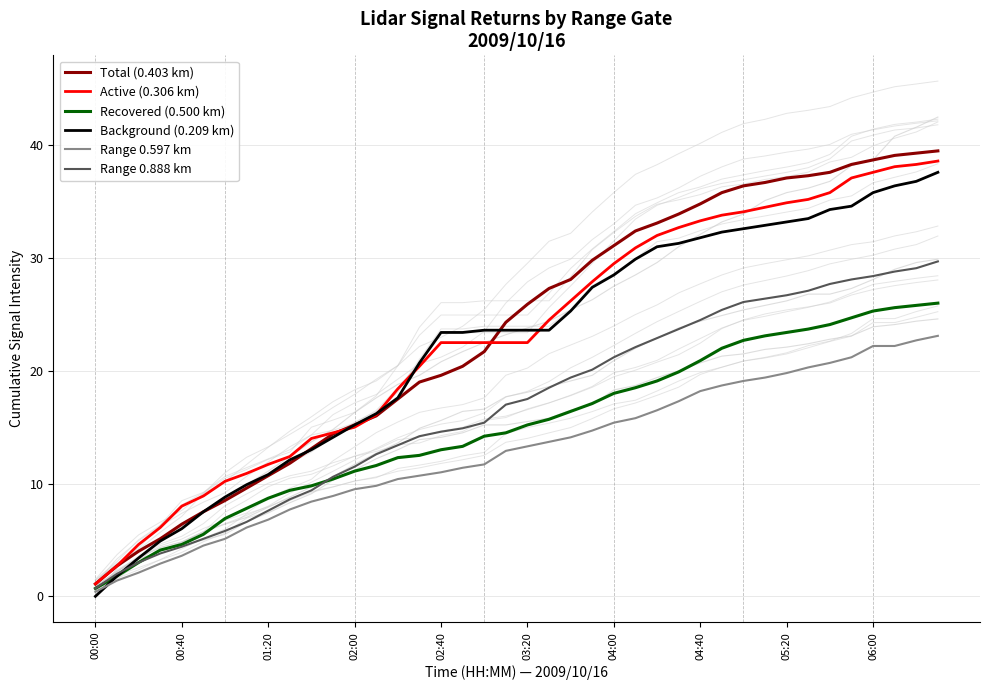

What is the value of the Total (0.403 km) point at the 17th from the left?

19.6